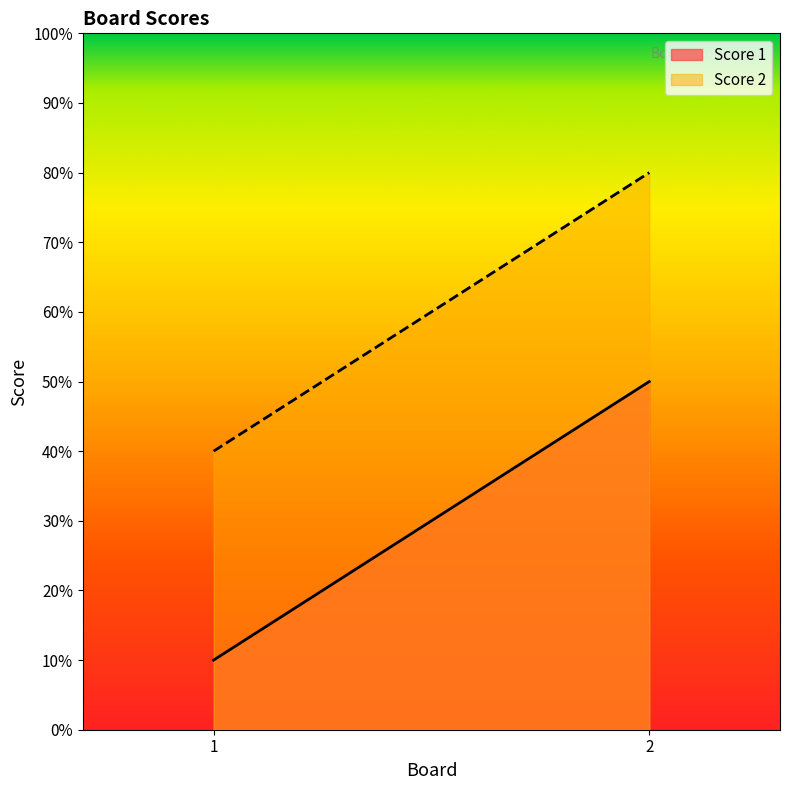

Reading left to right, list all the values displayed in this chart.

Score 1: 1	5
Score 2: 4	8